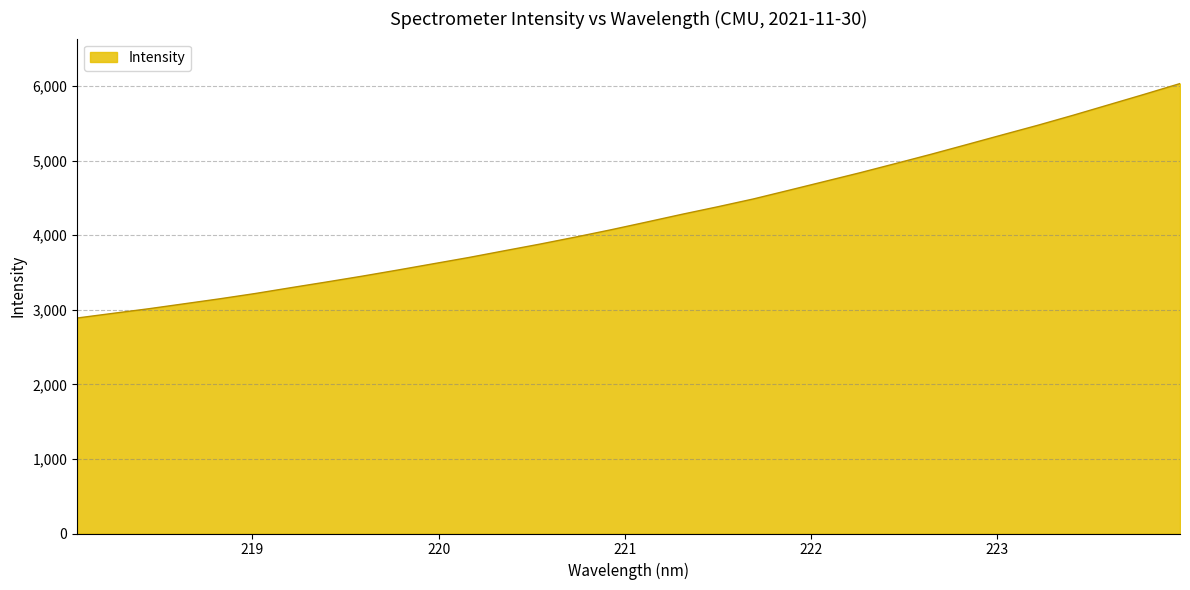

What is the difference between the maximum and minimum values?

3142.7